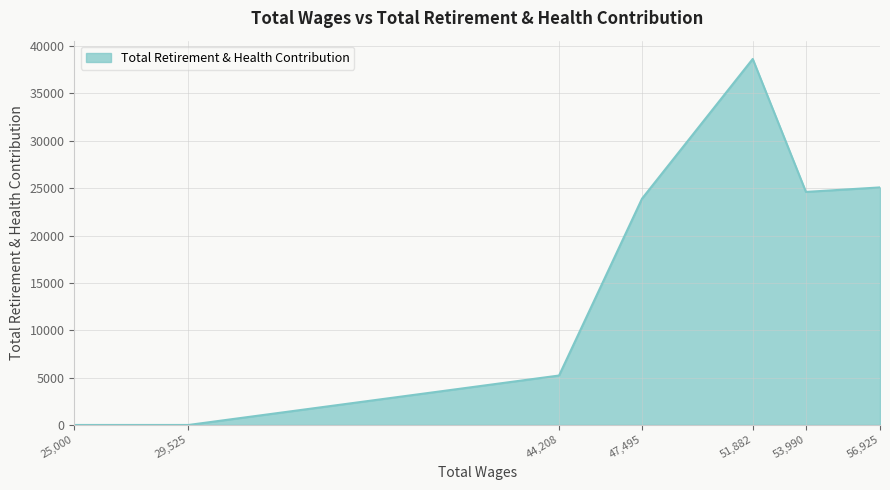

What is the difference between the second highest and second lowest values?

25082